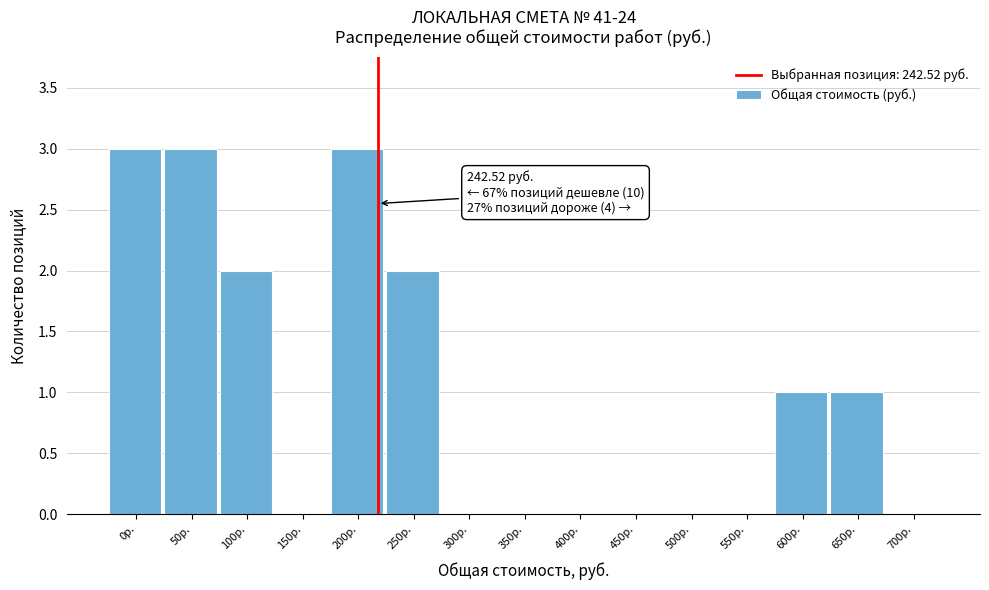

Reading left to right, list all the values displayed in this chart.

0р.=3	50р.=3	100р.=2	150р.=0	200р.=3	250р.=2	300р.=0	350р.=0	400р.=0	450р.=0	500р.=0	550р.=0	600р.=1	650р.=1	700р.=0